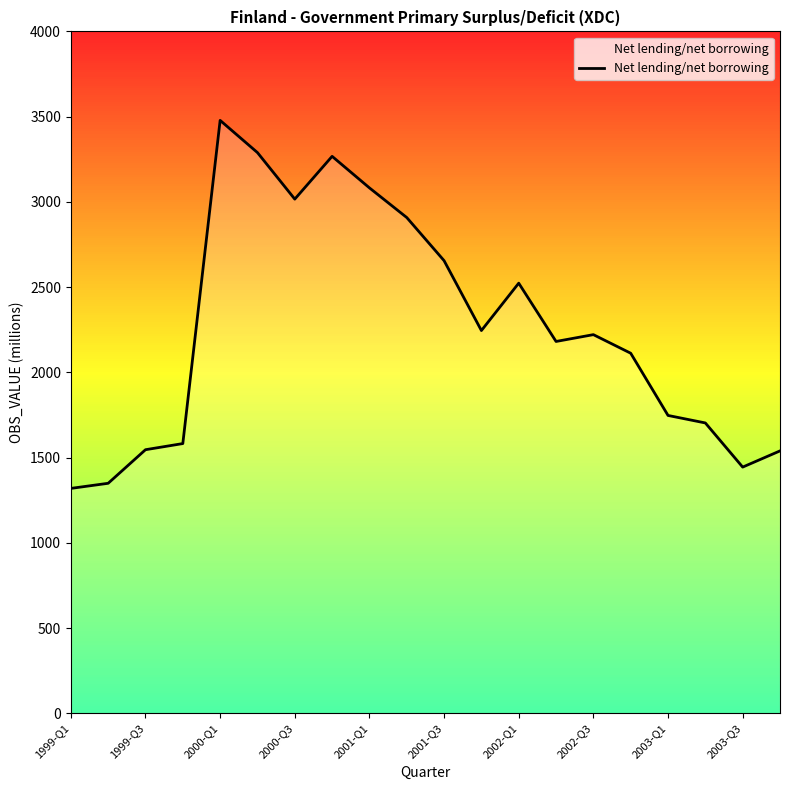

What is the smallest value displayed?

1319